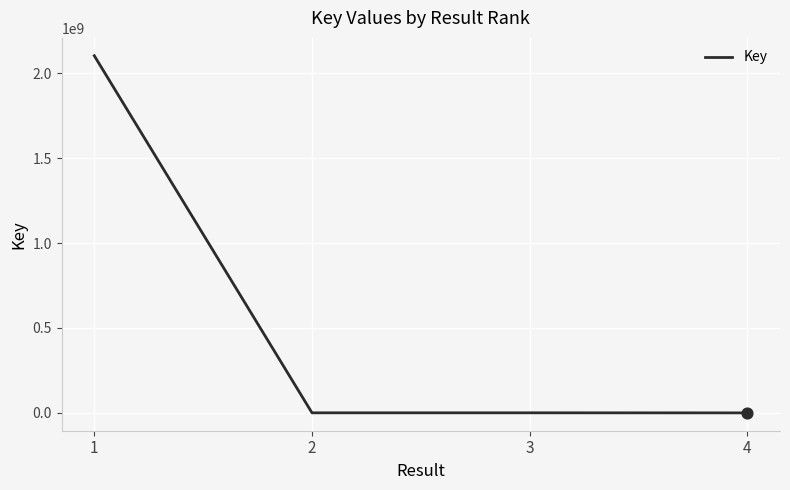

Approximately how many times larger is the value at 1 compared to 2?

6727.3